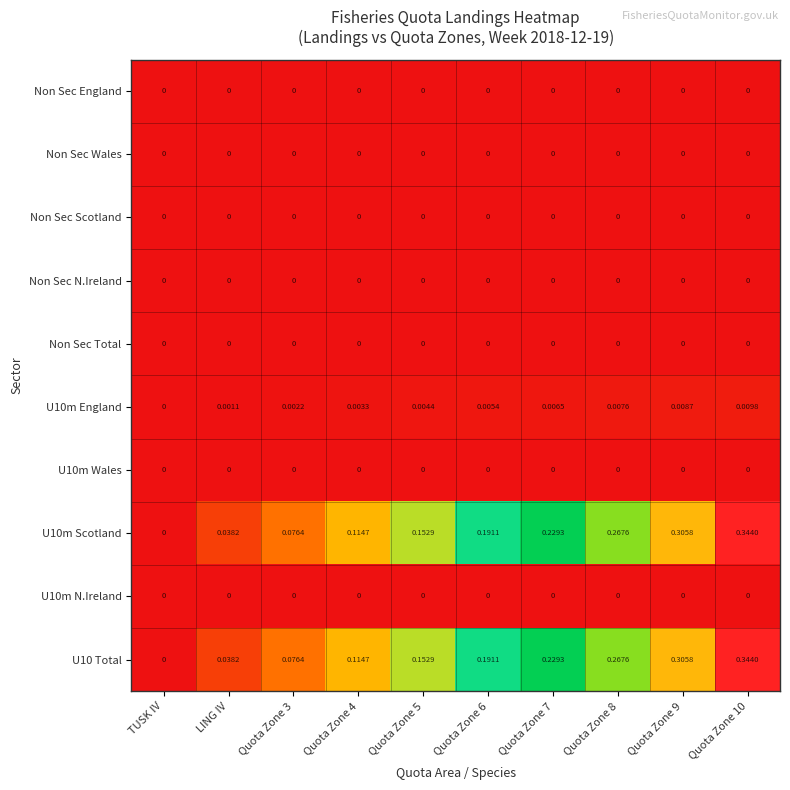

How many values in the U10 Total series exceed 0?

9